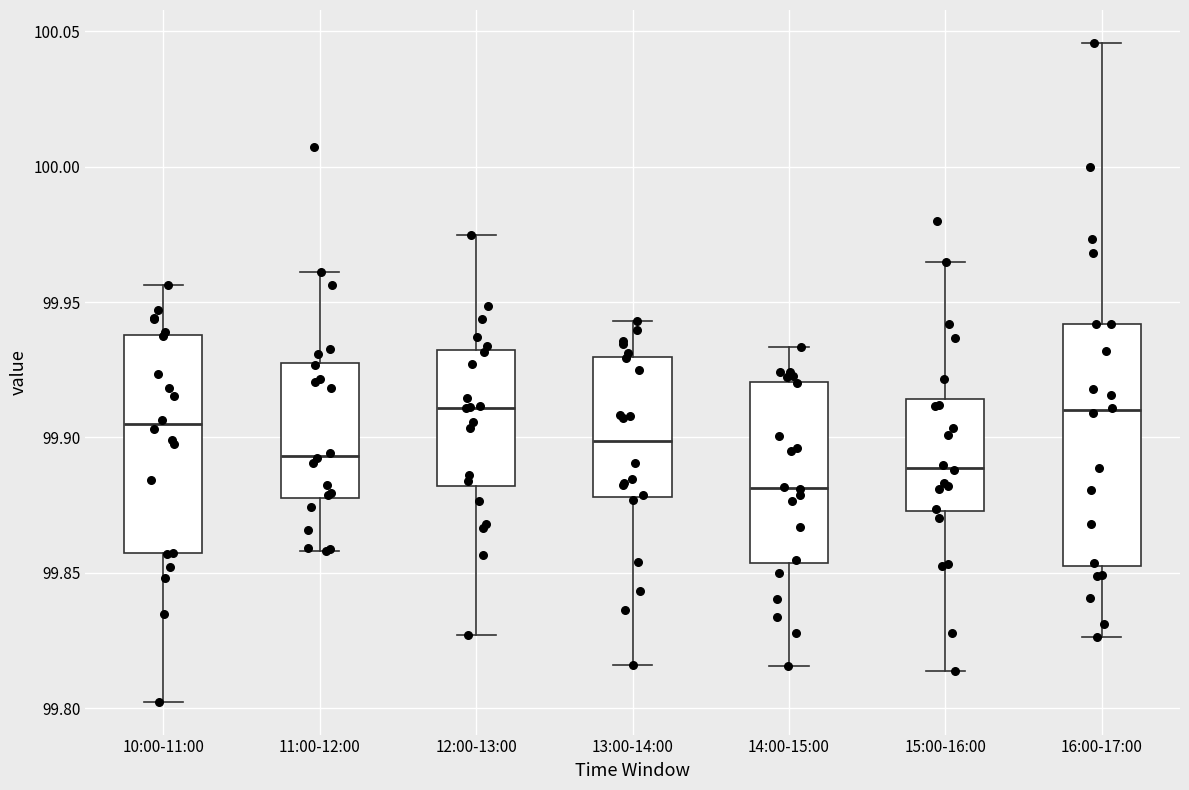

Reading left to right, read every box against the y-axis: the position of its median line, the range the box covers, and the ends of its whiskers. The values are not printed on the chart, so give them approximately, as read against the axis.

10:00-11:00: median 99.905, box 99.855 to 99.940, whiskers 99.800 to 99.955
11:00-12:00: median 99.895, box 99.880 to 99.930, whiskers 99.860 to 99.960
12:00-13:00: median 99.910, box 99.880 to 99.930, whiskers 99.825 to 99.975
13:00-14:00: median 99.900, box 99.880 to 99.930, whiskers 99.815 to 99.945
14:00-15:00: median 99.880, box 99.855 to 99.920, whiskers 99.815 to 99.935
15:00-16:00: median 99.890, box 99.875 to 99.915, whiskers 99.815 to 99.965
16:00-17:00: median 99.910, box 99.855 to 99.940, whiskers 99.825 to 100.045